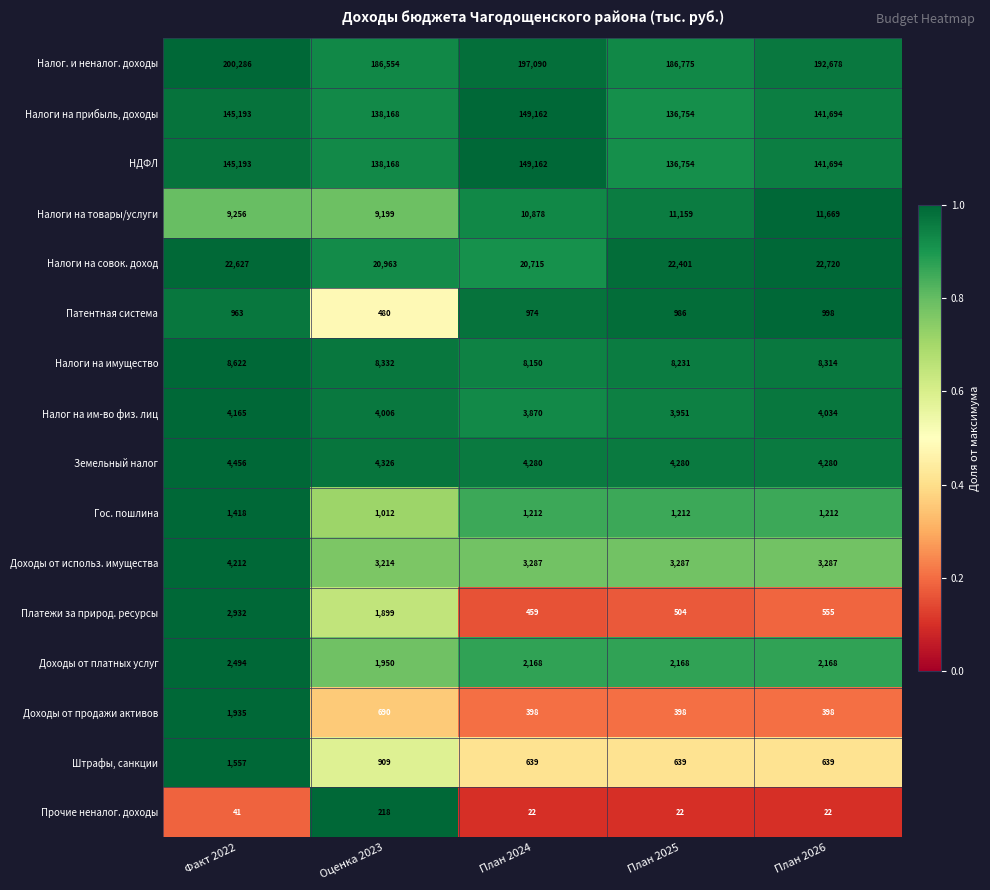

At which label does Налоги на товары/услуги reach its peak?

План 2026